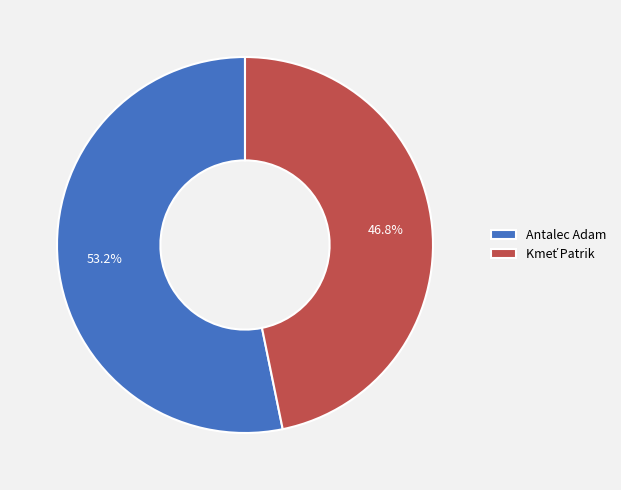

Is there a majority slice in this chart?

Yes